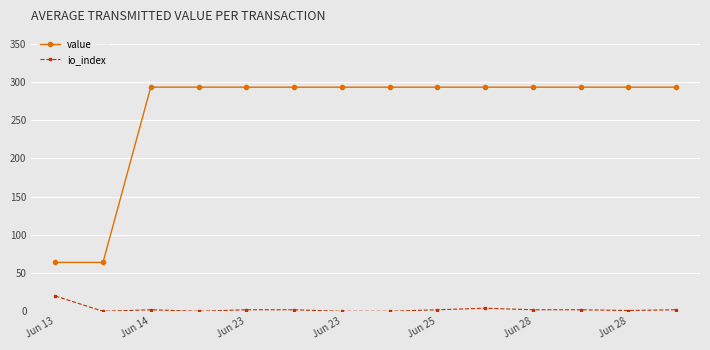

What is the greatest value displayed?

293.1